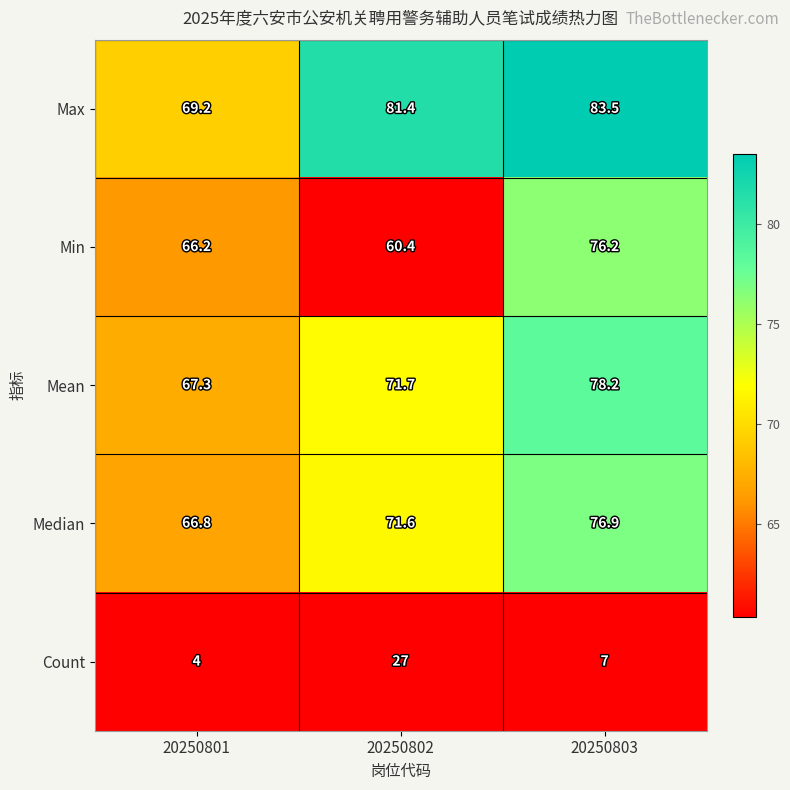

Reading left to right, extract all data points from this chart.

Max: 69.2	81.4	83.5
Min: 66.2	60.4	76.2
Mean: 67.3	71.7	78.2
Median: 66.8	71.6	76.9
Count: 4.0	27.0	7.0